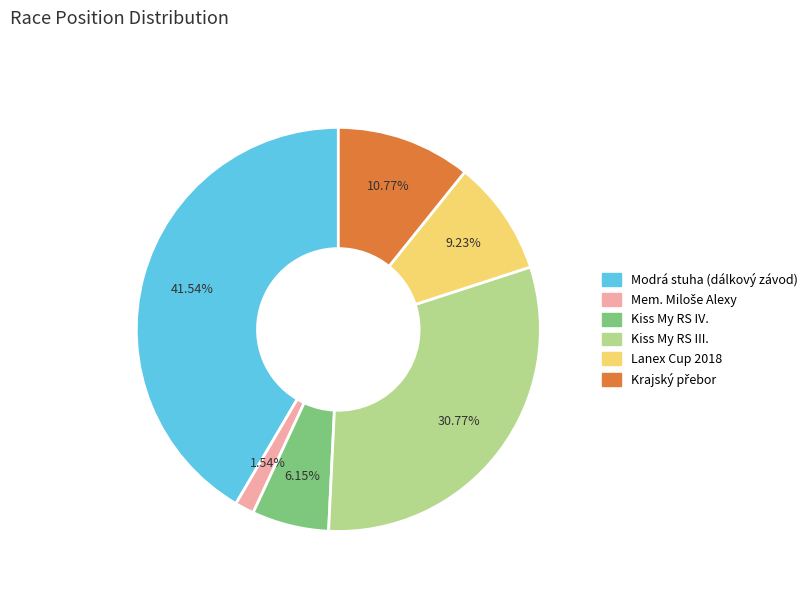

Is there any slice that represents more than half of the pie?

No